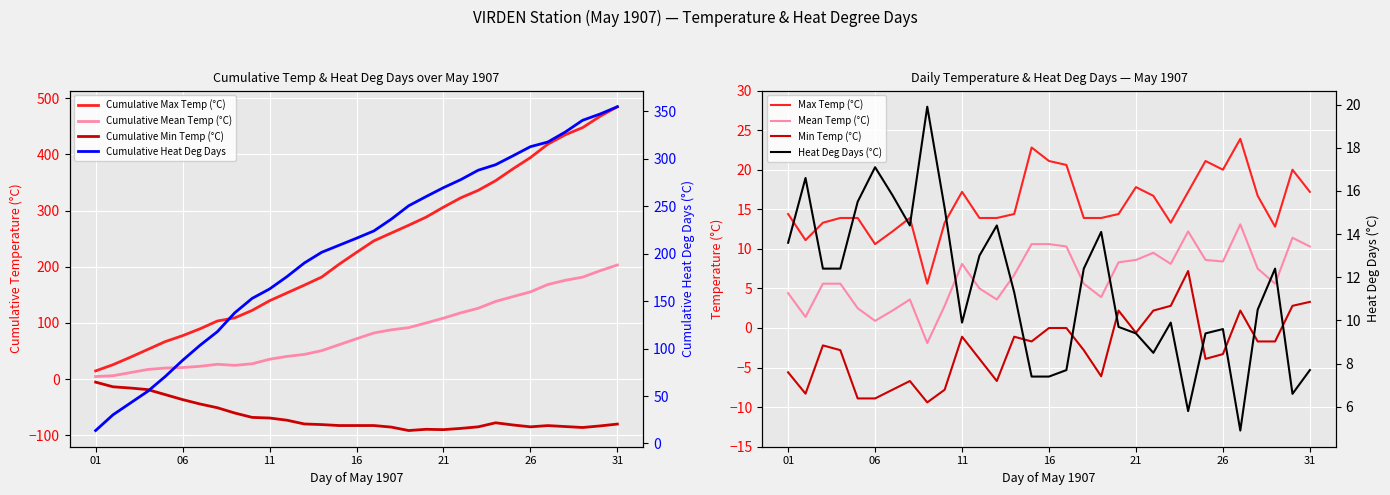

List the labels in order of Mean Temp (°C) value, largest first.

27, 24, 30, 15, 16, 17, 31, 22, 21, 25, 26, 20, 11, 23, 28, 14, 03, 04, 18, 29, 12, 01, 19, 08, 13, 10, 05, 07, 02, 06, 09